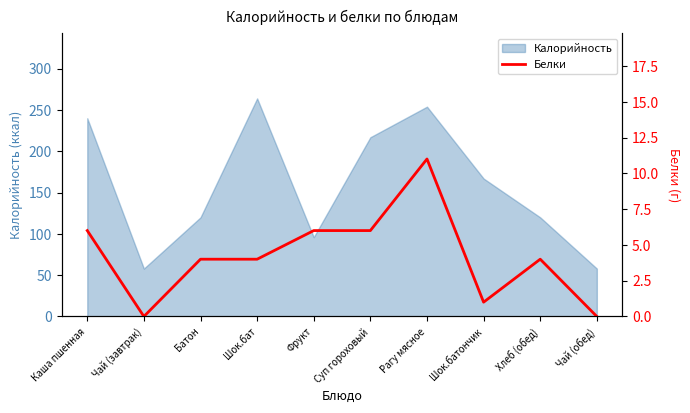

How many points are higher than both their immediate neighbors (excluding endpoints)?

2